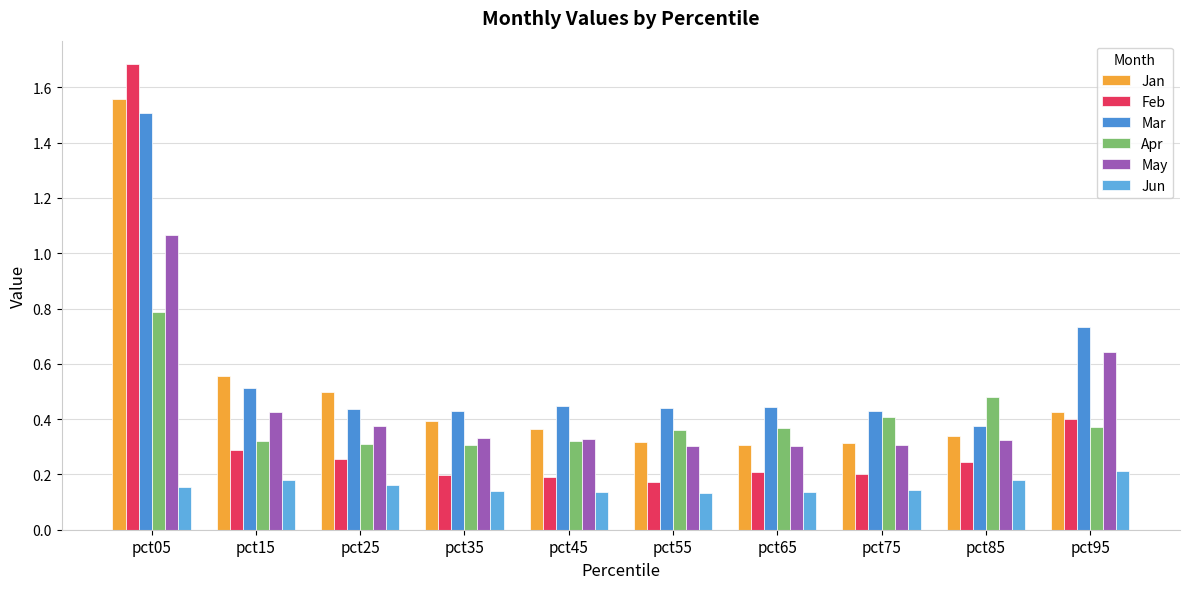

Which category has the lowest value across all series?

pct55